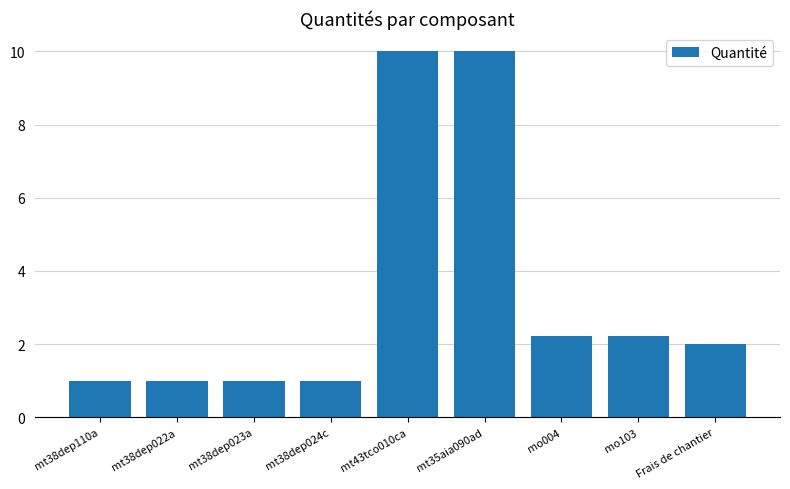

Reading left to right, what are all the values shown in this chart?

1.0	1.0	1.0	1.0	10.0	10.0	2.2	2.2	2.0